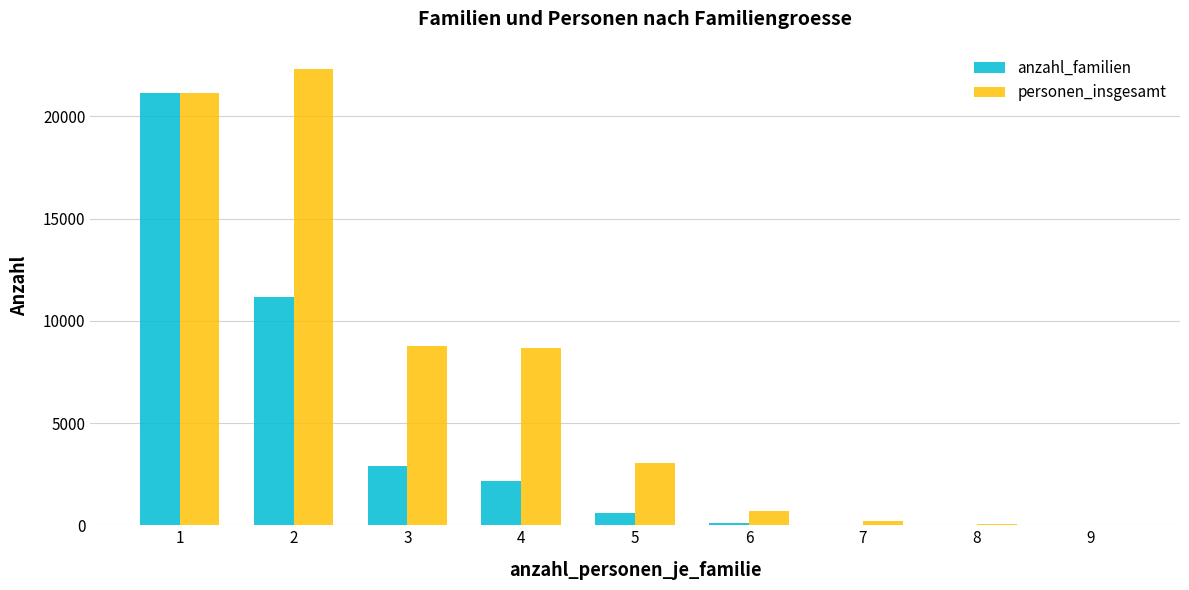

The value of anzahl_familien at 1 is 21138. True or false?

True